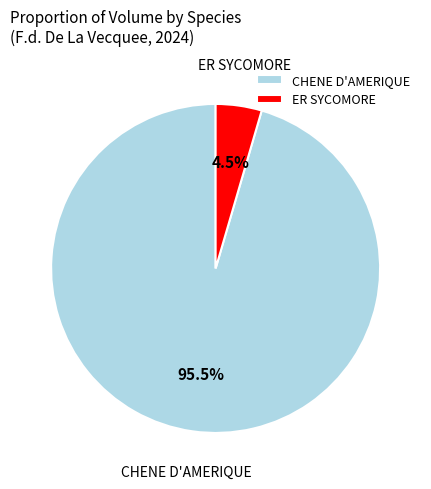

How many segments does this pie chart have?

2